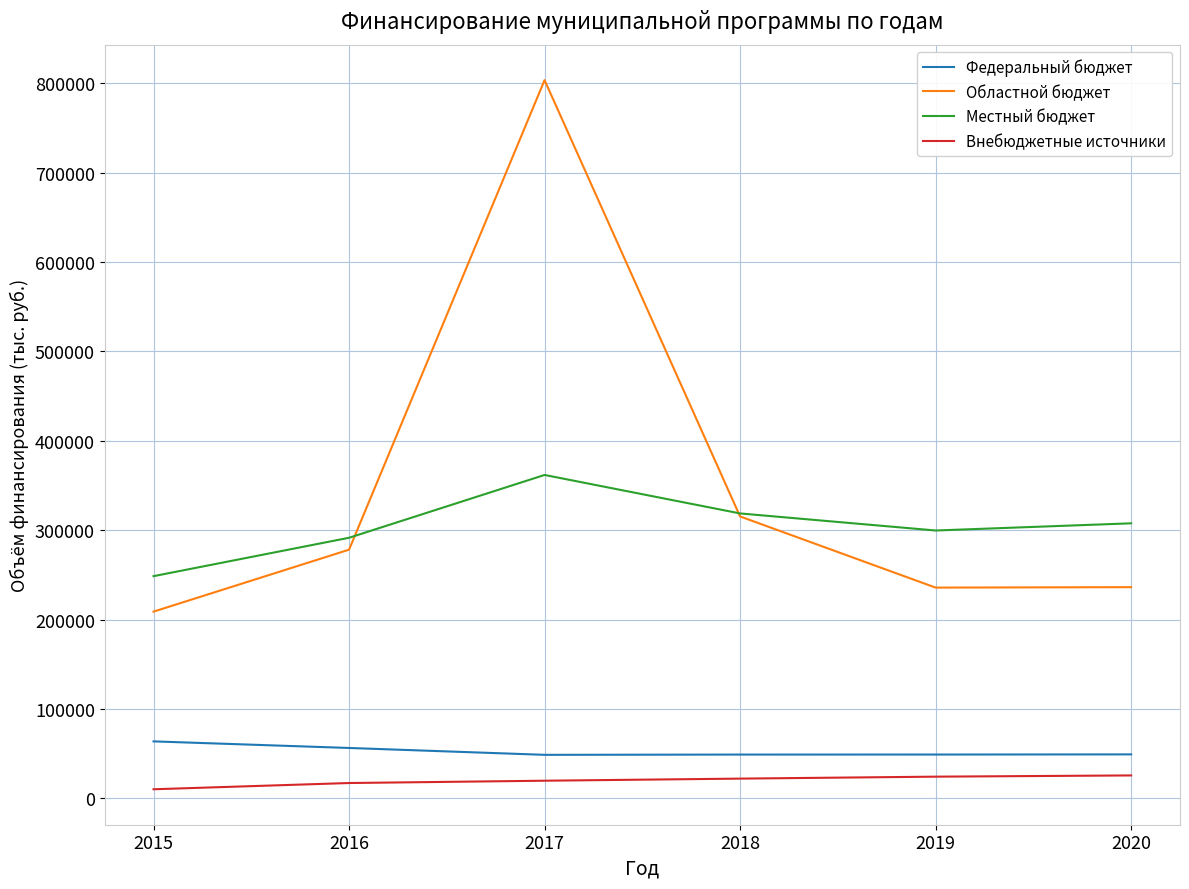

What is the highest value of the Областной бюджет series?

803434.9